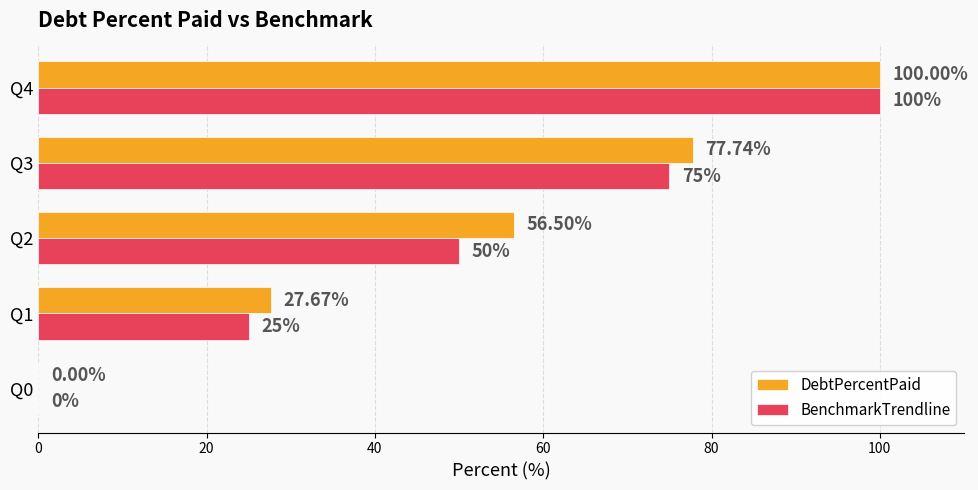

Which series has the largest total across all categories?

DebtPercentPaid